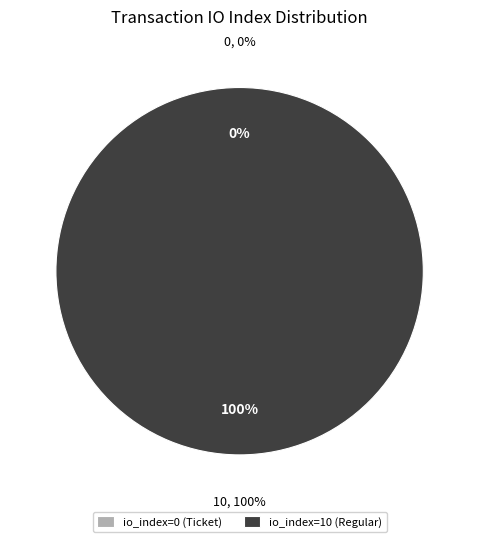

True or false: Ticket (io_index=0) accounts for 0% of the total.

True